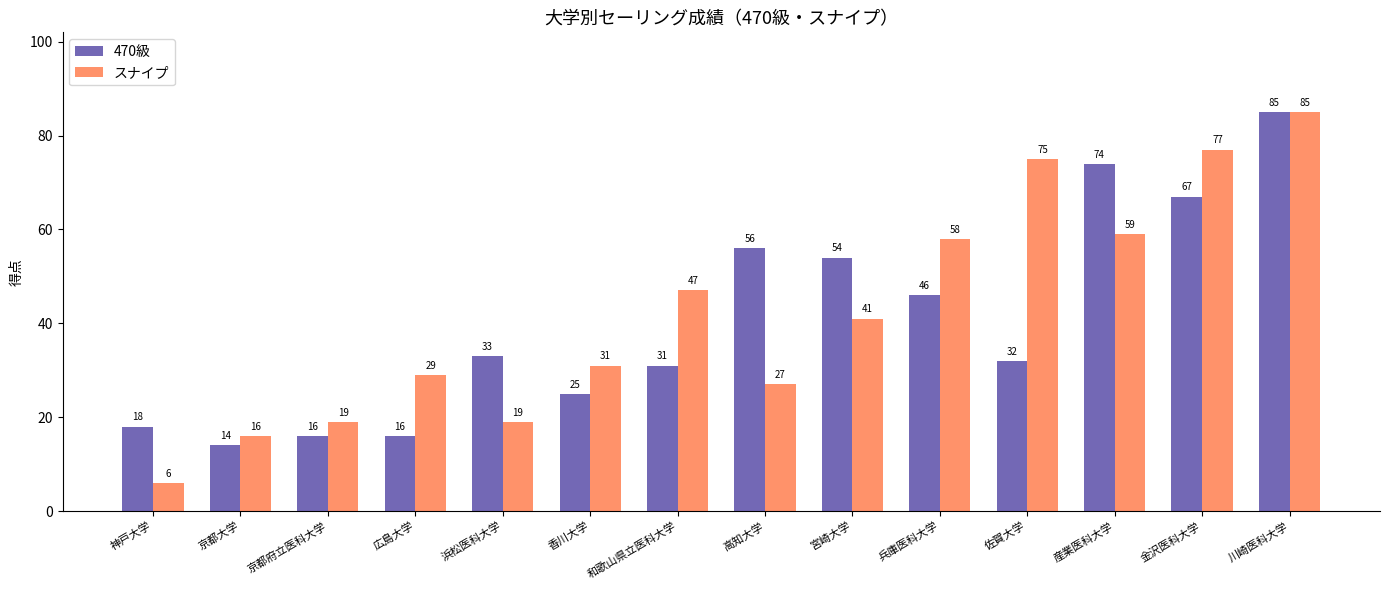

What is the maximum value shown in the chart?

85